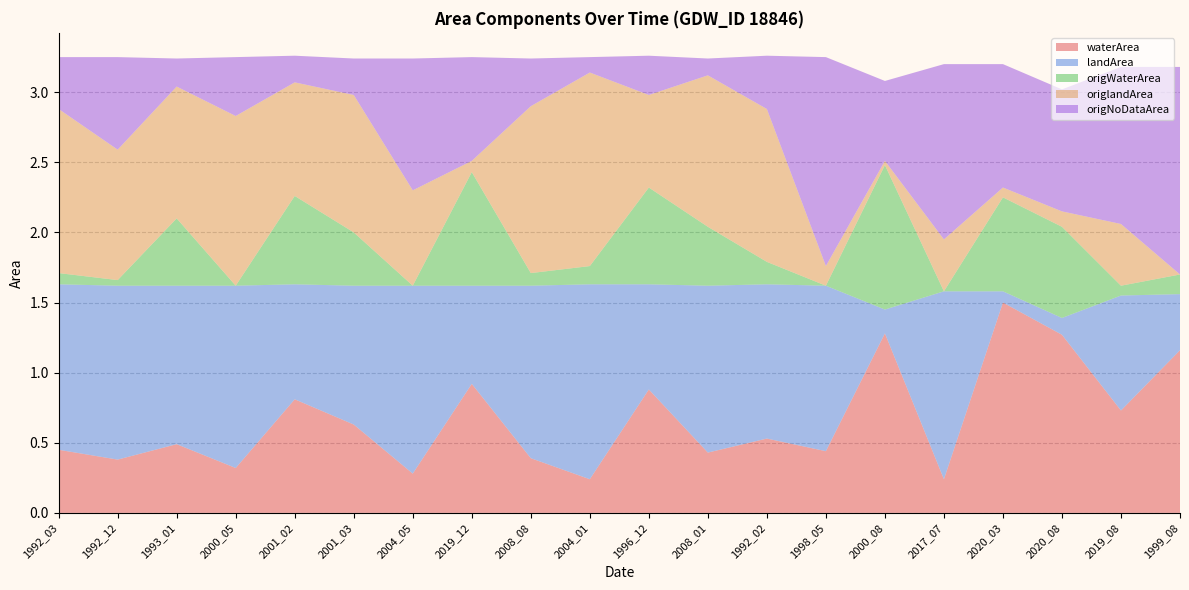

Reading left to right, extract all data points from this chart.

waterArea: 1992_03=0.5	1992_12=0.4	1993_01=0.5	2000_05=0.3	2001_02=0.8	2001_03=0.6	2004_05=0.3	2019_12=0.9	2008_08=0.4	2004_01=0.2	1996_12=0.9	2008_01=0.4	1992_02=0.5	1998_05=0.4	2000_08=1.3	2017_07=0.2	2020_03=1.5	2020_08=1.3	2019_08=0.7	1999_08=1.2
landArea: 1992_03=1.2	1992_12=1.2	1993_01=1.1	2000_05=1.3	2001_02=0.8	2001_03=1.0	2004_05=1.3	2019_12=0.7	2008_08=1.2	2004_01=1.4	1996_12=0.8	2008_01=1.2	1992_02=1.1	1998_05=1.2	2000_08=0.2	2017_07=1.3	2020_03=0.1	2020_08=0.1	2019_08=0.8	1999_08=0.4
origWaterArea: 1992_03=0.1	1992_12=0.0	1993_01=0.5	2000_05=0.0	2001_02=0.6	2001_03=0.4	2004_05=0.0	2019_12=0.8	2008_08=0.1	2004_01=0.1	1996_12=0.7	2008_01=0.4	1992_02=0.2	1998_05=0.0	2000_08=1.0	2017_07=0.0	2020_03=0.7	2020_08=0.7	2019_08=0.1	1999_08=0.1
origlandArea: 1992_03=1.2	1992_12=0.9	1993_01=0.9	2000_05=1.2	2001_02=0.8	2001_03=1.0	2004_05=0.7	2019_12=0.1	2008_08=1.2	2004_01=1.4	1996_12=0.7	2008_01=1.1	1992_02=1.1	1998_05=0.1	2000_08=0.0	2017_07=0.4	2020_03=0.1	2020_08=0.1	2019_08=0.4	1999_08=0.0
origNoDataArea: 1992_03=0.4	1992_12=0.7	1993_01=0.2	2000_05=0.4	2001_02=0.2	2001_03=0.3	2004_05=0.9	2019_12=0.7	2008_08=0.3	2004_01=0.1	1996_12=0.3	2008_01=0.1	1992_02=0.4	1998_05=1.5	2000_08=0.6	2017_07=1.2	2020_03=0.9	2020_08=0.9	2019_08=1.1	1999_08=1.5